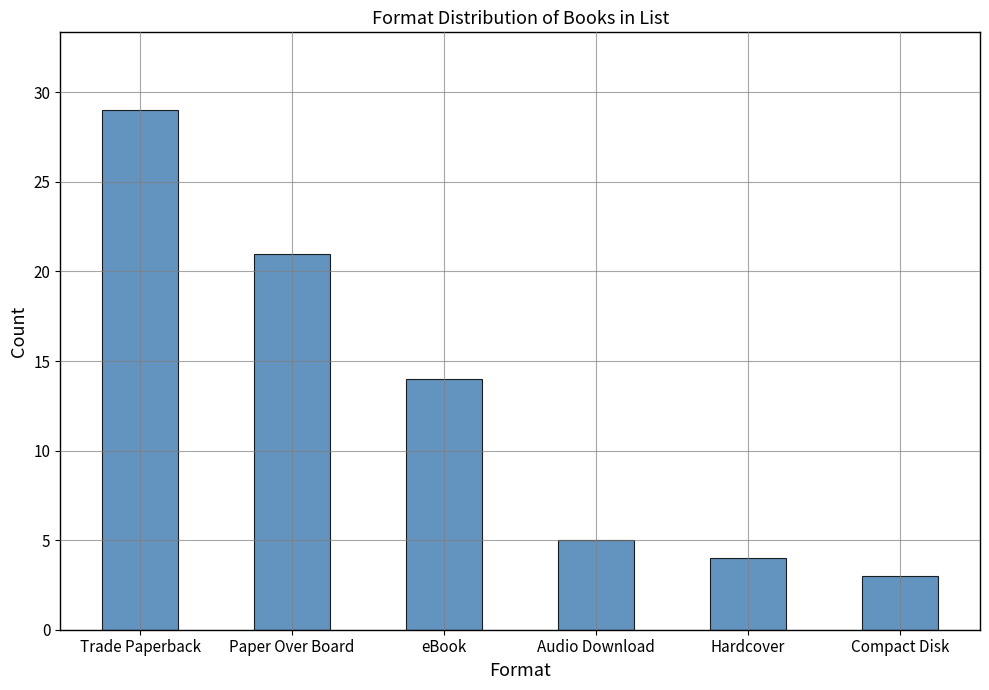

What is the ratio of the value at Paper Over Board to the value at Audio Download?

4.2